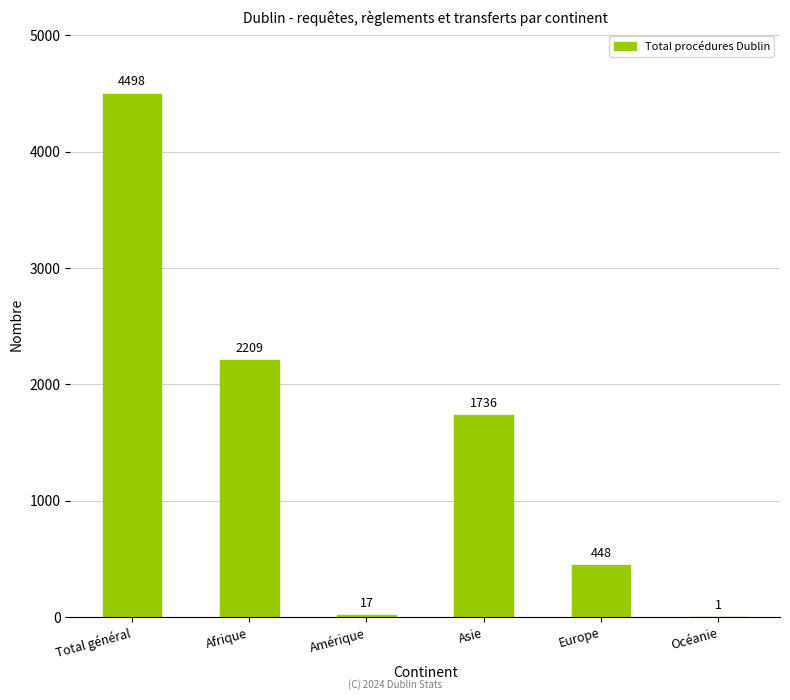

What is the sum of all values?

8909